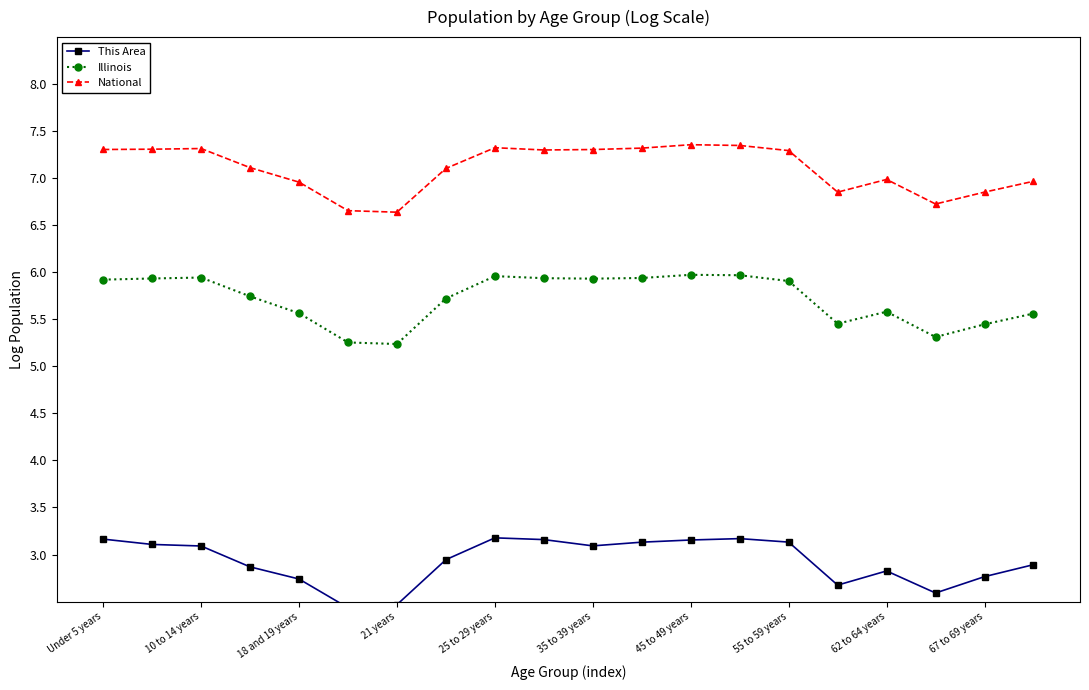

What is the difference between the maximum and minimum values in the National series?

0.7